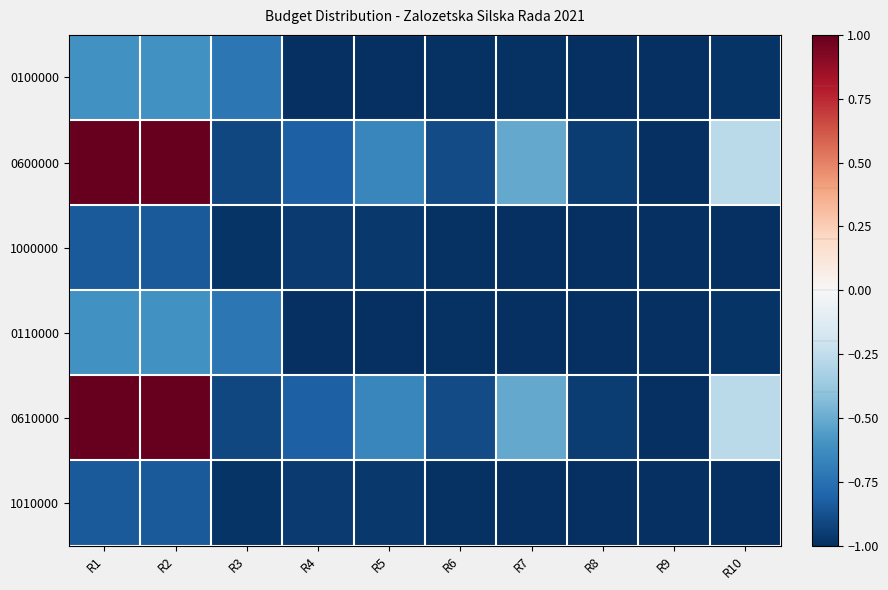

Which has a higher value, R9 or R5?

R9